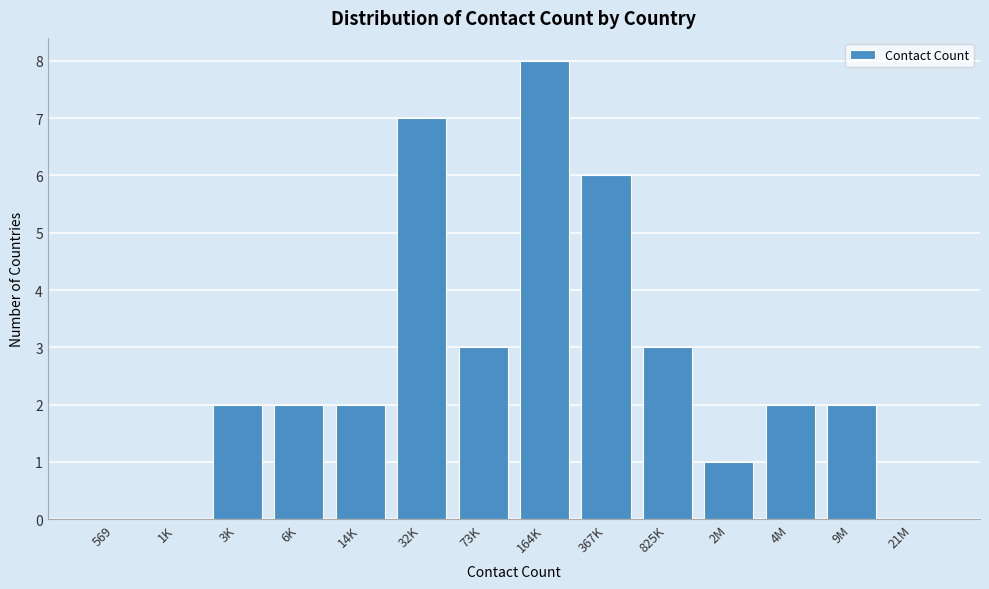

Reading left to right, what are all the values shown in this chart?

569=0	1K=0	3K=2	6K=2	14K=2	32K=7	73K=3	164K=8	367K=6	825K=3	2M=1	4M=2	9M=2	21M=0